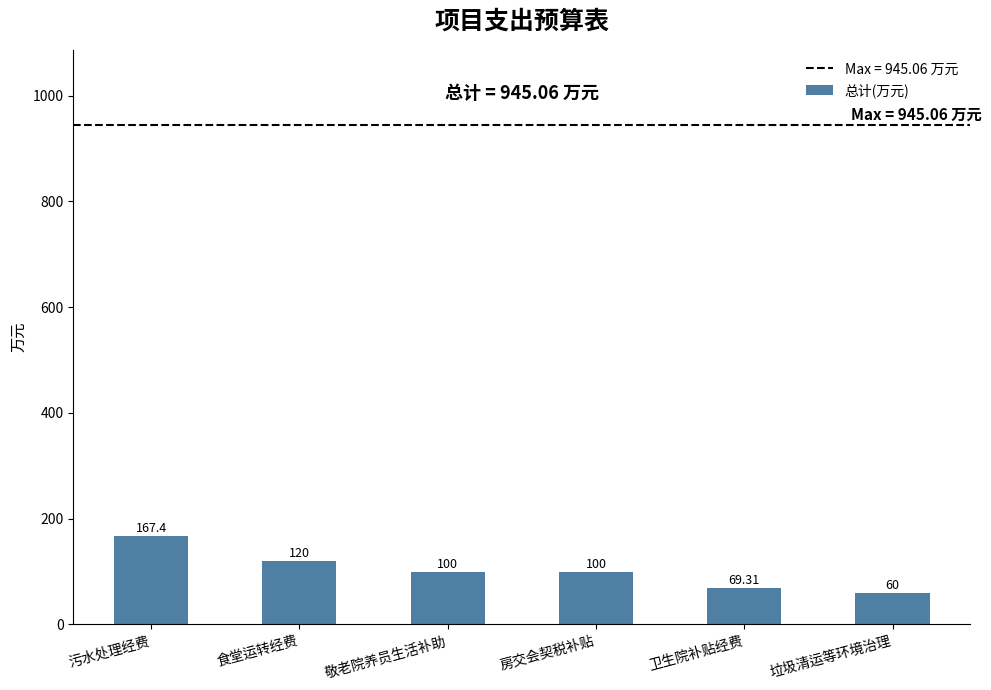

Does the chart contain stacked bars?

No